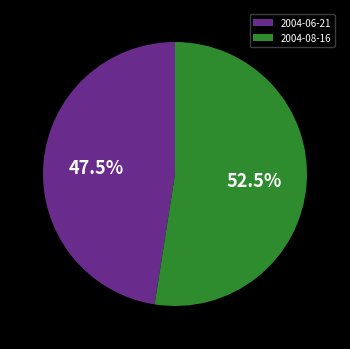

How many segments does this pie chart have?

2